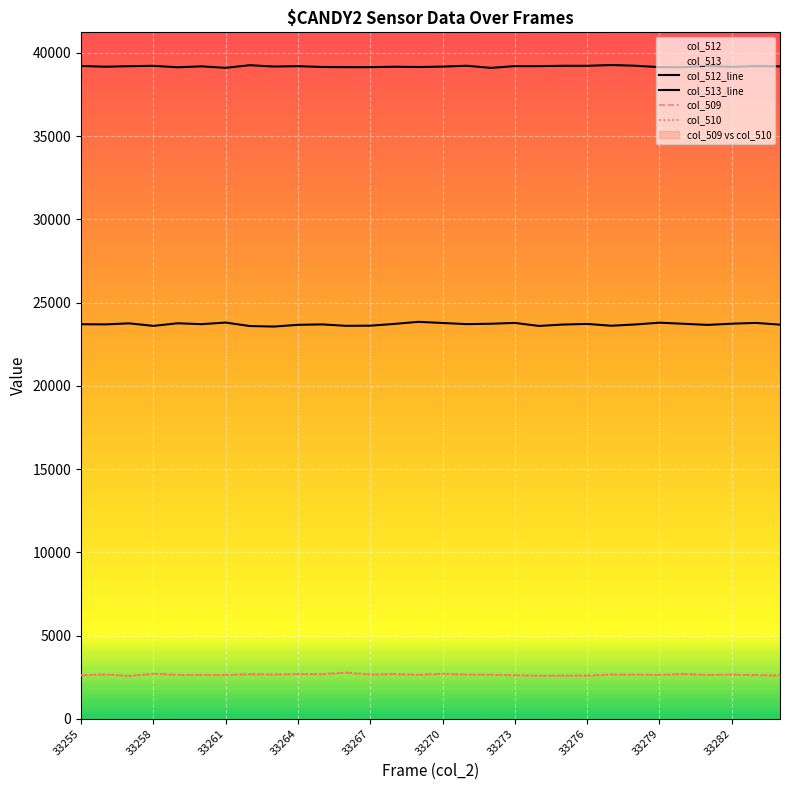

How many series are shown in this chart?

4